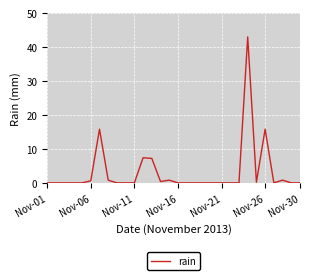

What is the greatest value displayed?

43.0